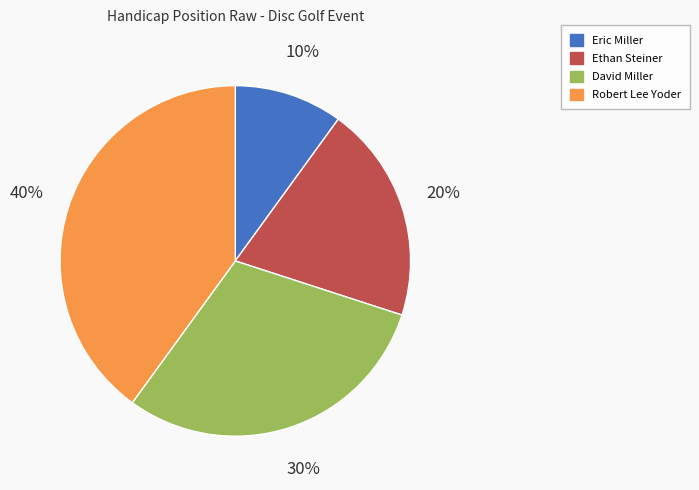

Approximately how many times larger is the value at Robert Lee Yoder compared to David Miller?

1.3